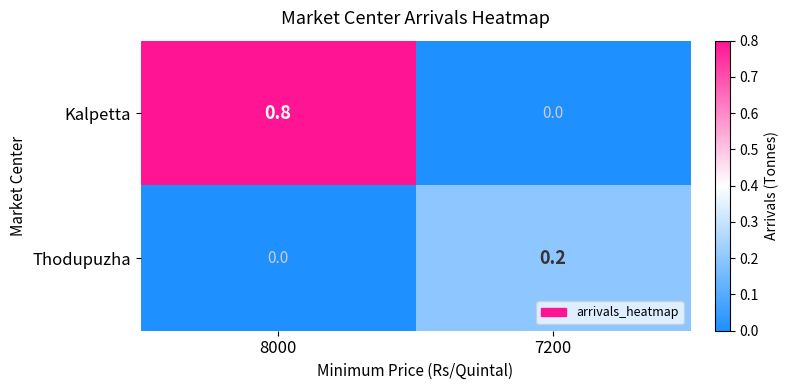

What is the difference between the highest and lowest values at 8000?

0.8